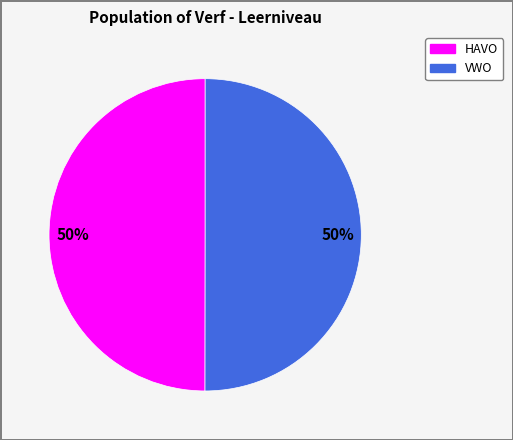

To the nearest percent, what is the average slice percentage?

50%